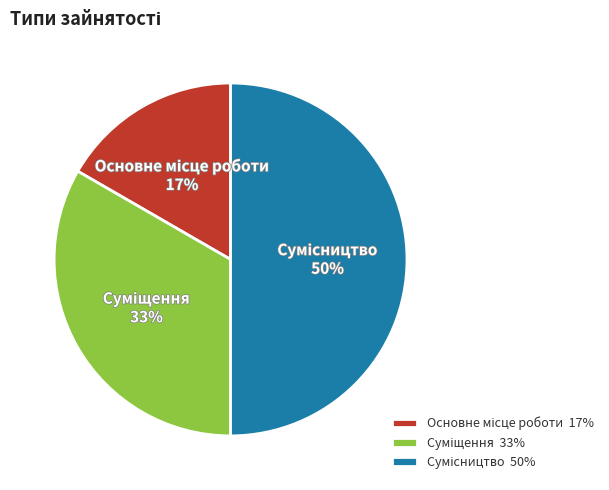

How many slices are in this pie chart?

3